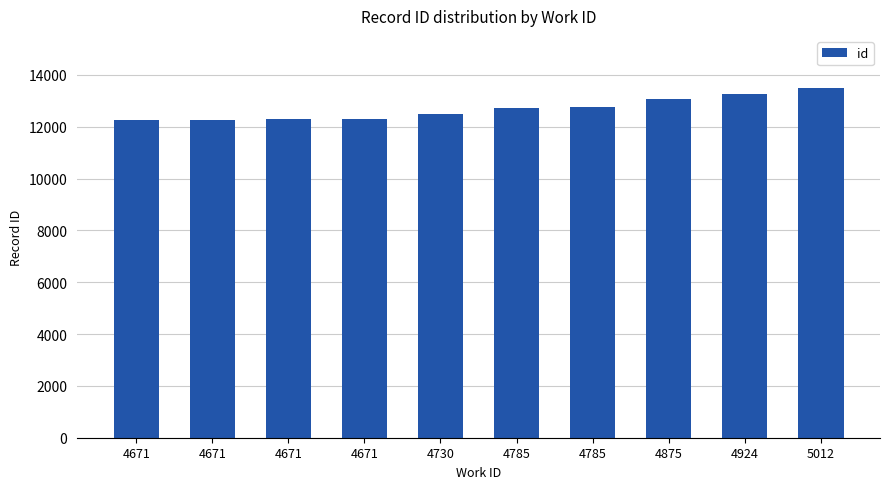

How many distinct data groups are displayed?

1